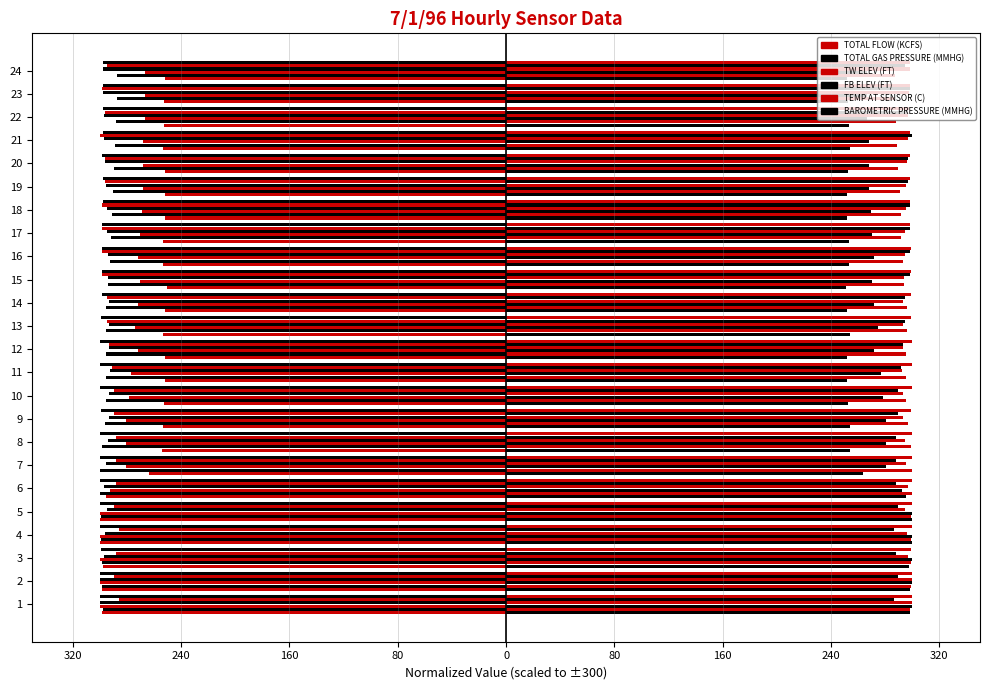

Which has a higher value, 7 or 23?

23